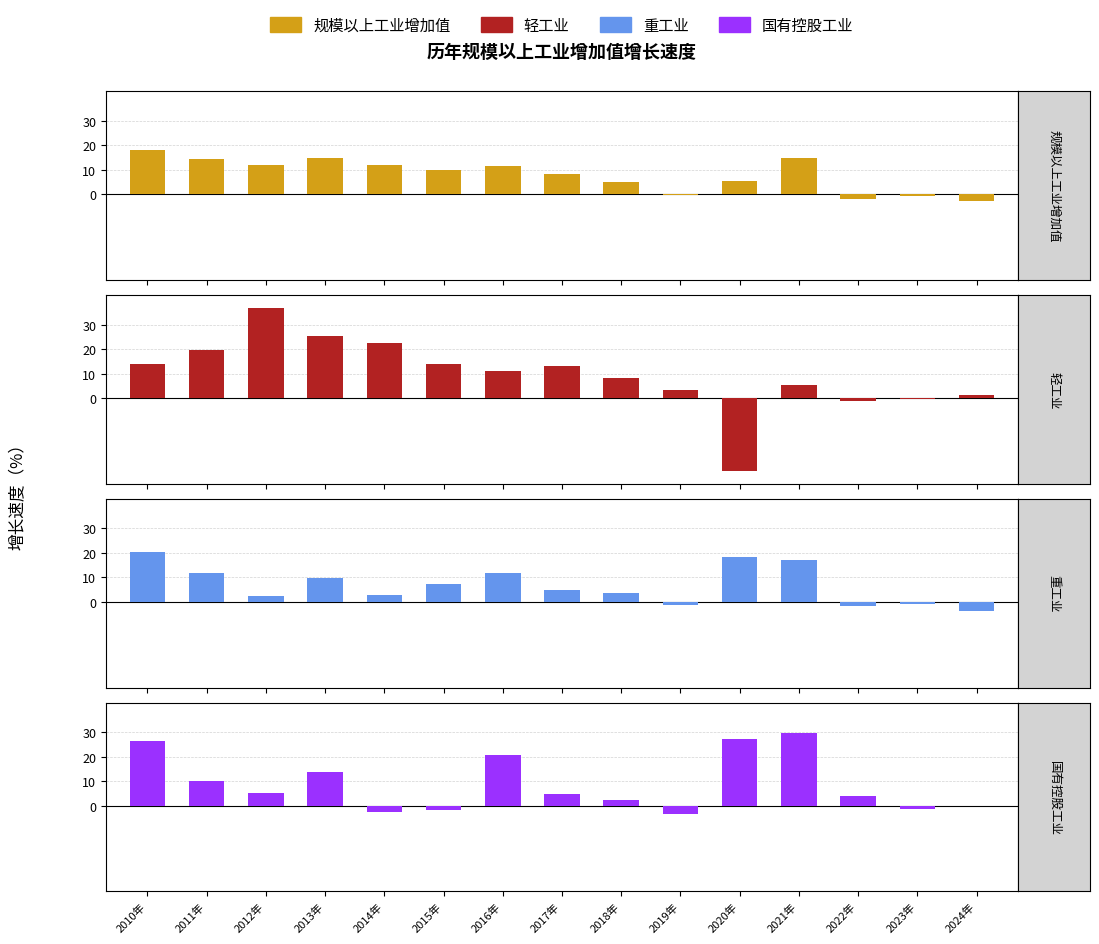

What is the difference between the maximum and minimum values in the 规模以上工业增加值 series?

20.9